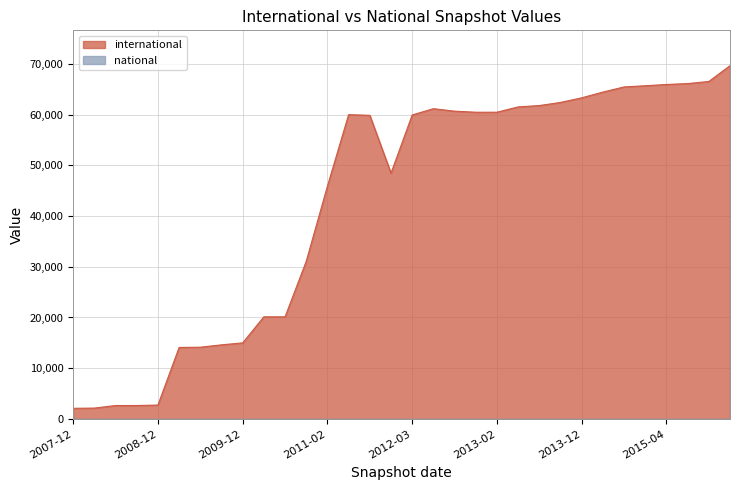

What is the maximum value shown in the chart?

69679